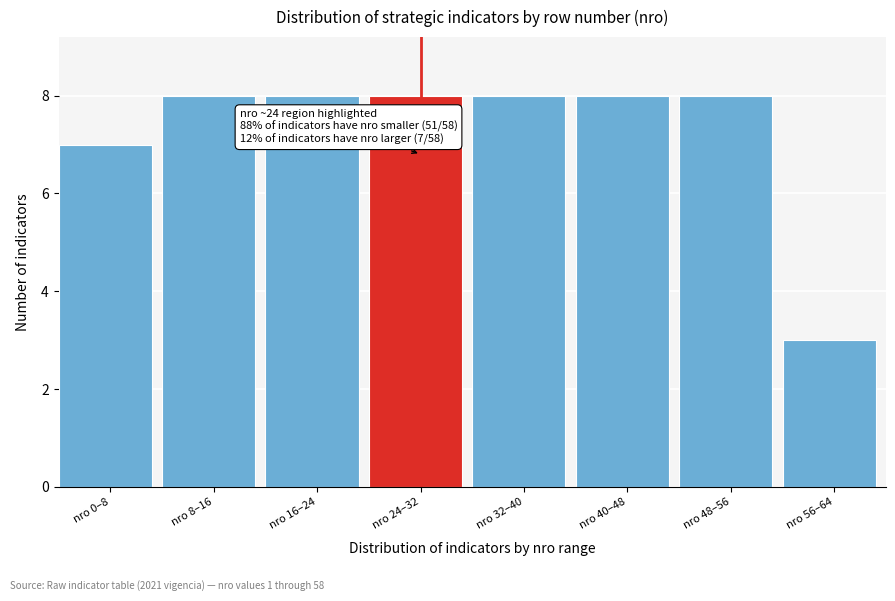

Reading left to right, extract all data points from this chart.

nro 0–8=7	nro 8–16=8	nro 16–24=8	nro 24–32=8	nro 32–40=8	nro 40–48=8	nro 48–56=8	nro 56–64=3